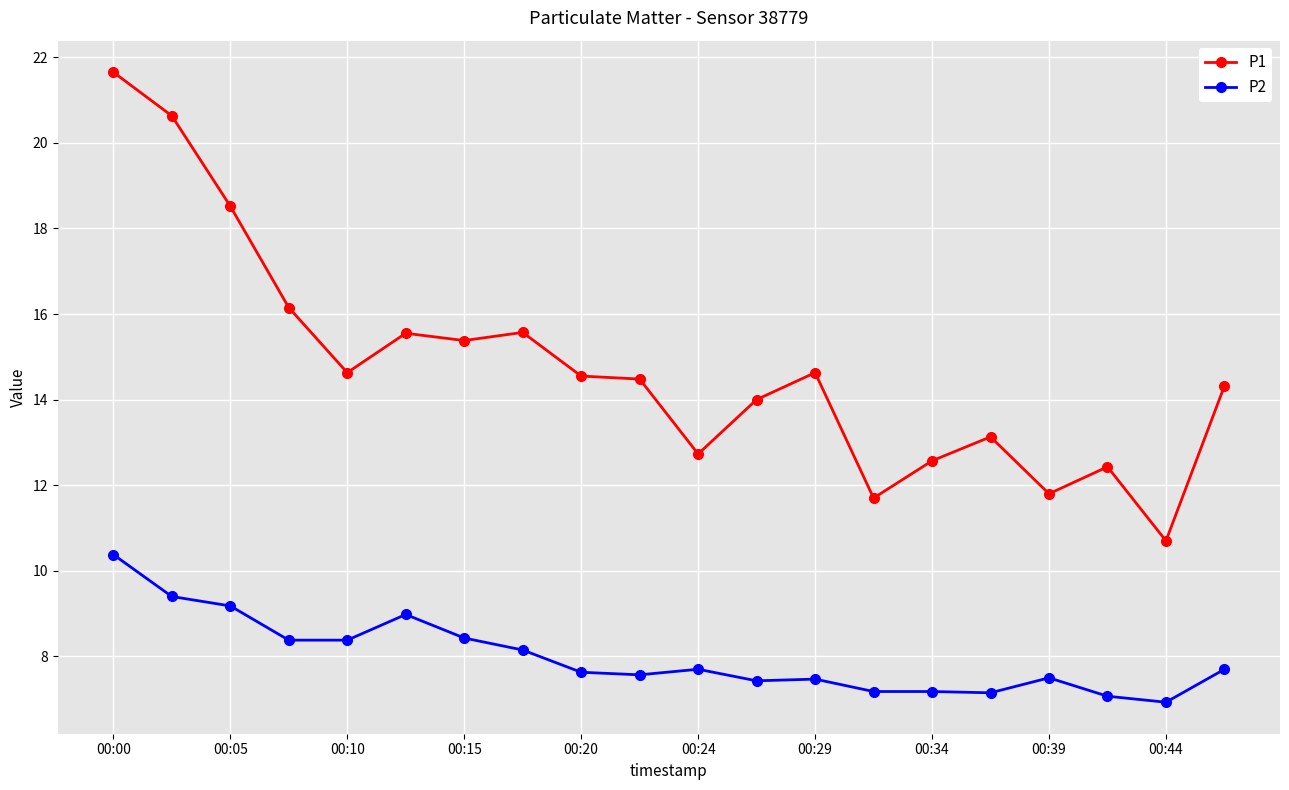

Which series has the largest total across all categories?

P1